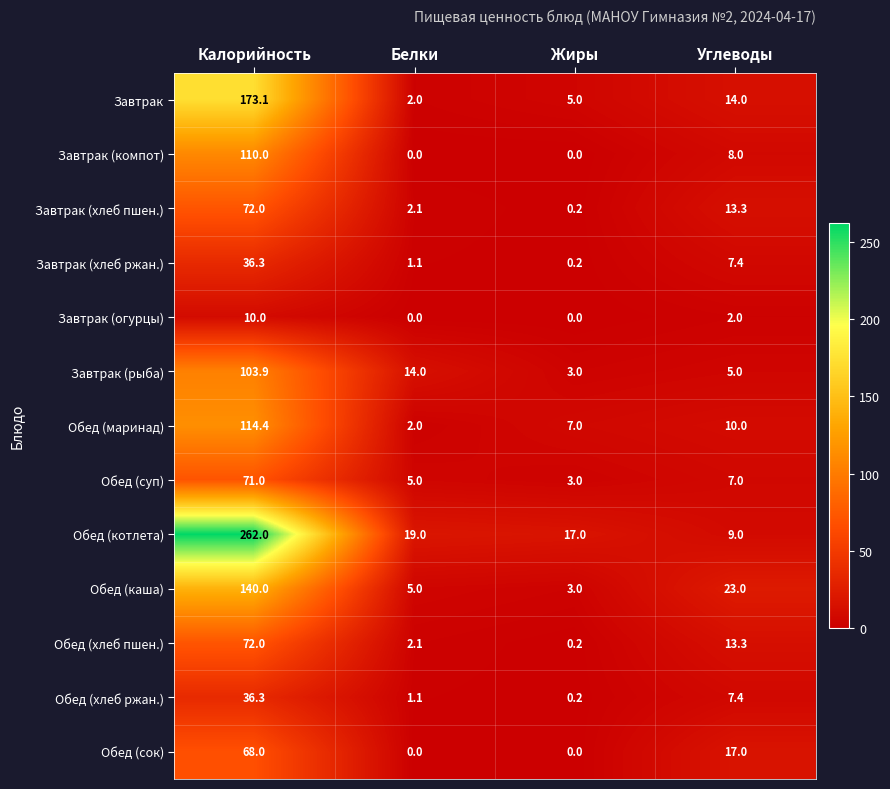

What is the difference between the maximum and second lowest values in the Обед (хлеб пшен.) series?

69.9